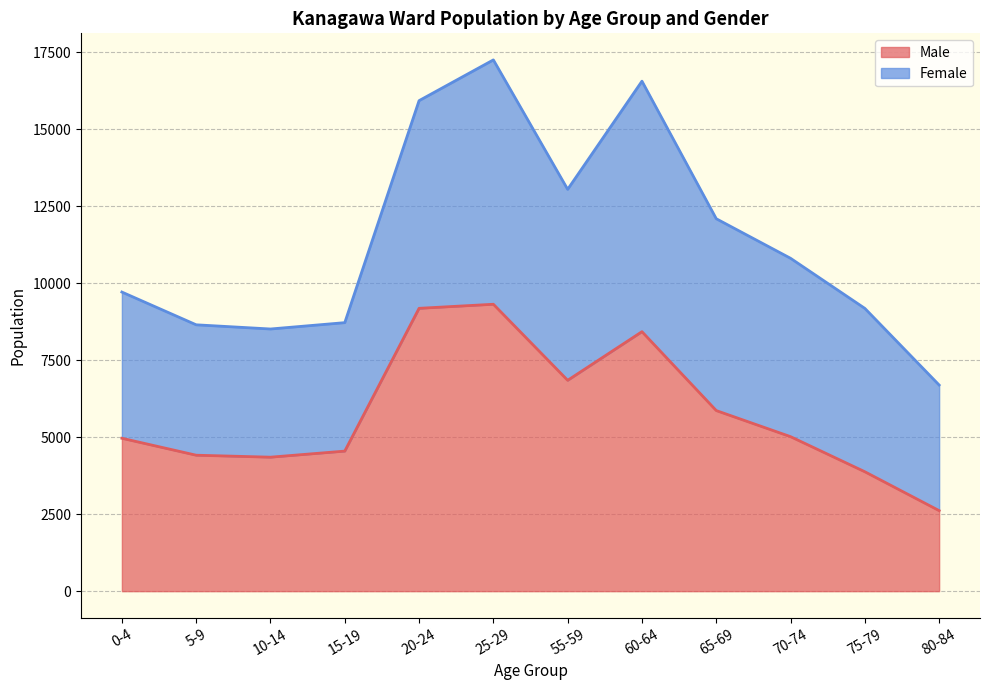

The value of Male at 75-79 is 1590. True or false?

False